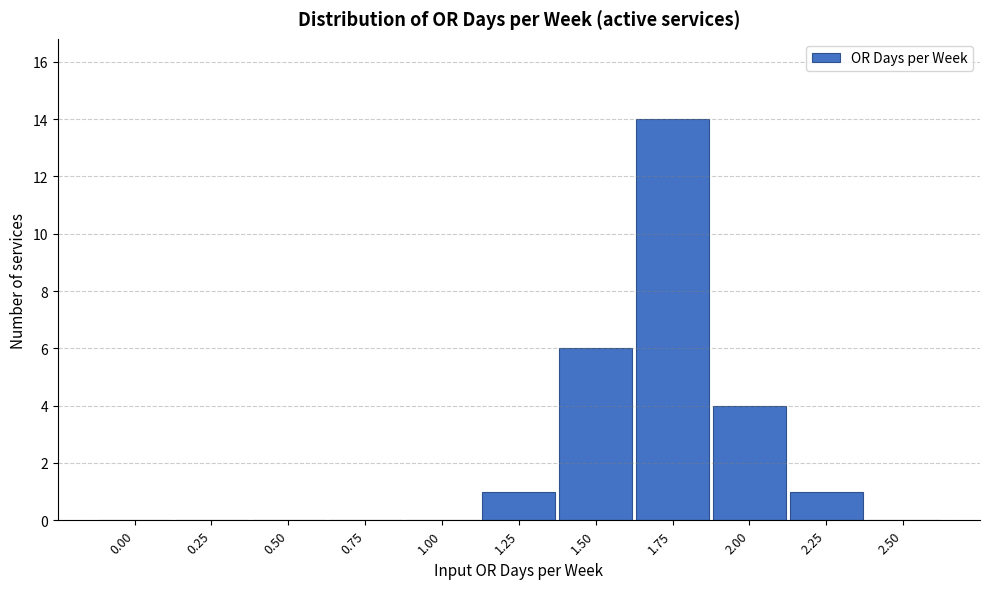

Reading left to right, transcribe all the data shown in this chart.

0.00=0	0.25=0	0.50=0	0.75=0	1.00=0	1.25=1	1.50=6	1.75=14	2.00=4	2.25=1	2.50=0